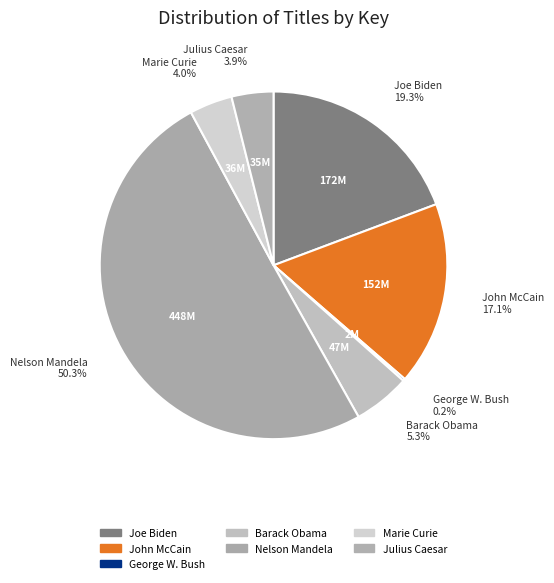

Does Joe Biden account for over 50% of the chart?

No